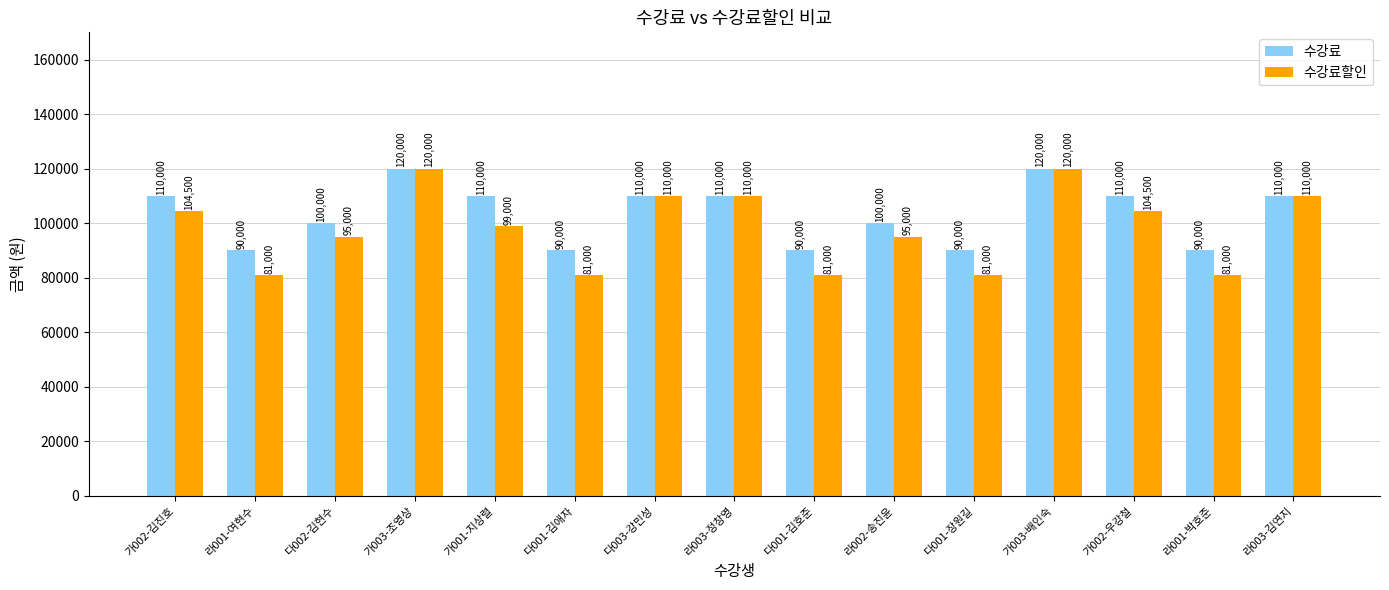

How many 수강료할인 values are between 81000 and 110000?

13